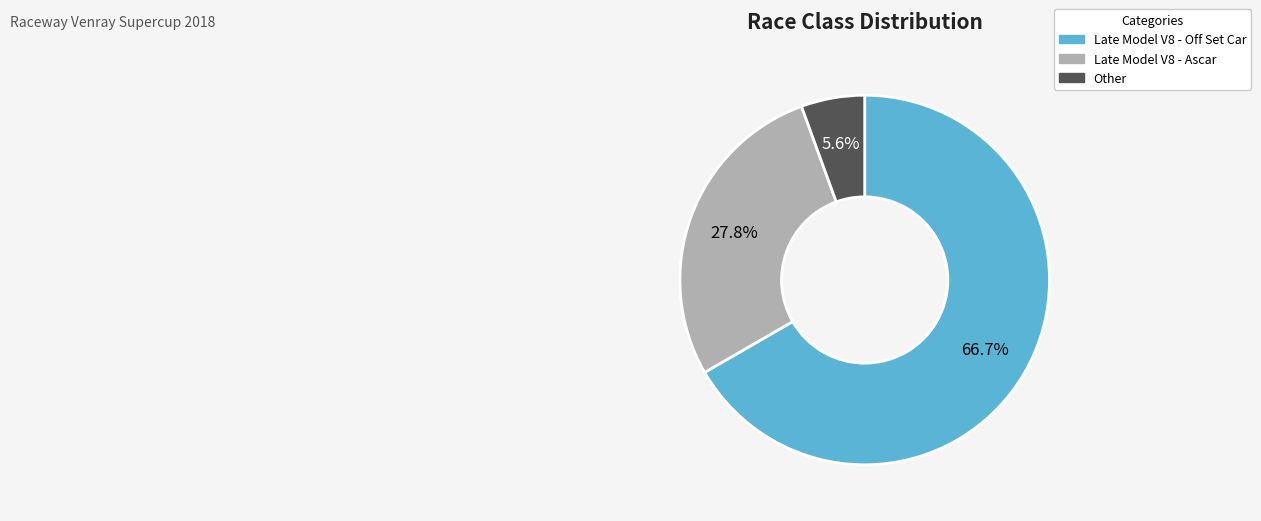

Which slice is the smallest?

Other